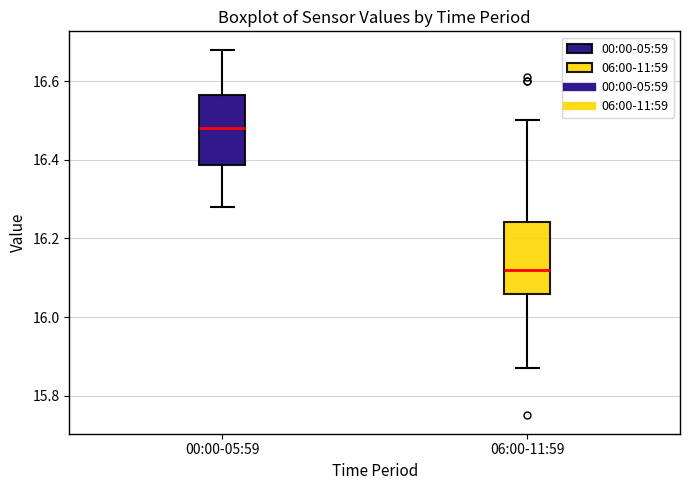

Where is the lower edge of the box for 06:00-11:59 on the y-axis? The values are not printed on the chart, so give them approximately, as read against the axis.

16.06